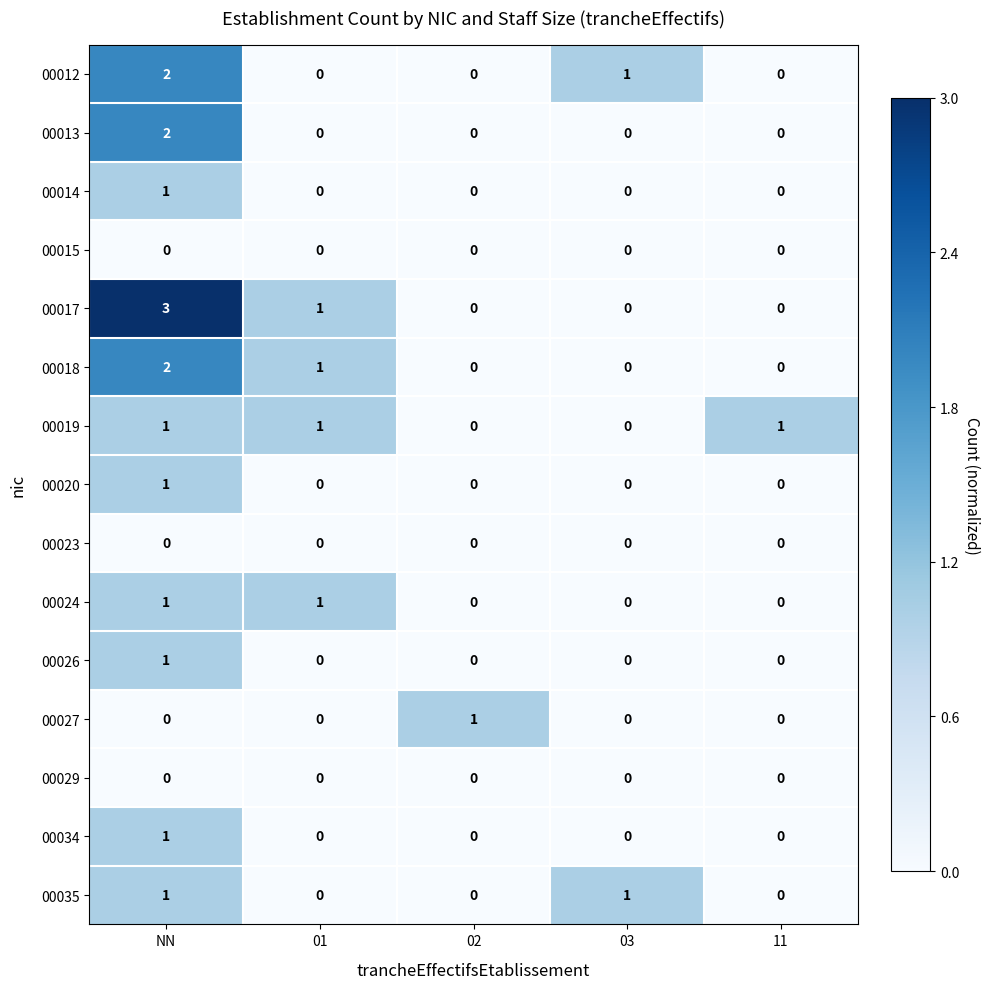

True or false: 00020 has a value of 1 at 03.

False